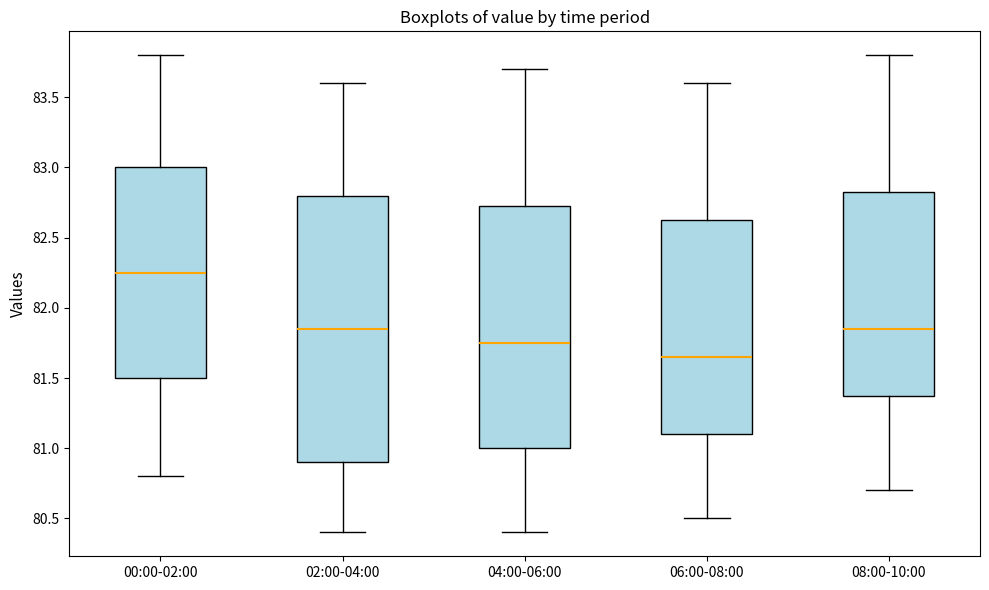

Reading left to right, transcribe this box plot: for each box, give where its median line is, the range the box spans, and where its two whiskers end, as read against the y-axis. The values are not printed on the chart, so give them approximately, as read against the axis.

00:00-02:00: median 82.25, box 81.50 to 83.00, whiskers 80.80 to 83.80
02:00-04:00: median 81.85, box 80.90 to 82.80, whiskers 80.40 to 83.60
04:00-06:00: median 81.75, box 81.00 to 82.75, whiskers 80.40 to 83.70
06:00-08:00: median 81.65, box 81.10 to 82.65, whiskers 80.50 to 83.60
08:00-10:00: median 81.85, box 81.40 to 82.85, whiskers 80.70 to 83.80